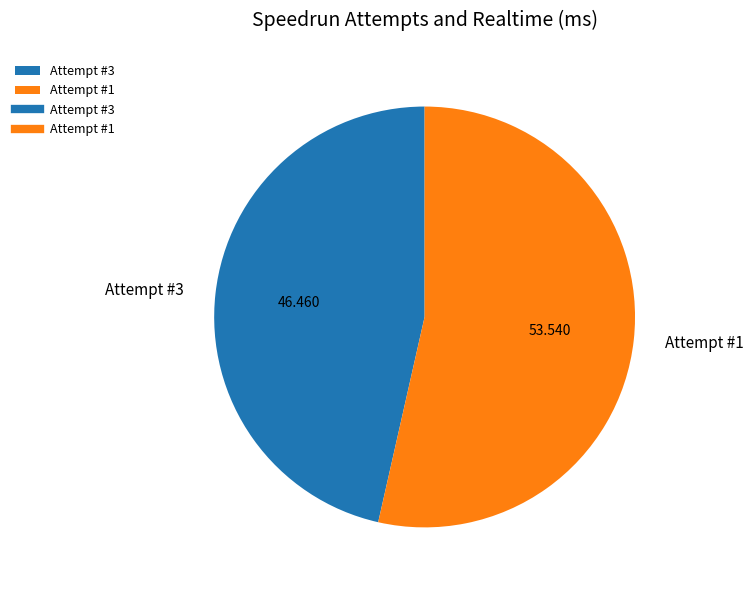

The Attempt #3 slice represents 38% of the pie. True or false?

False